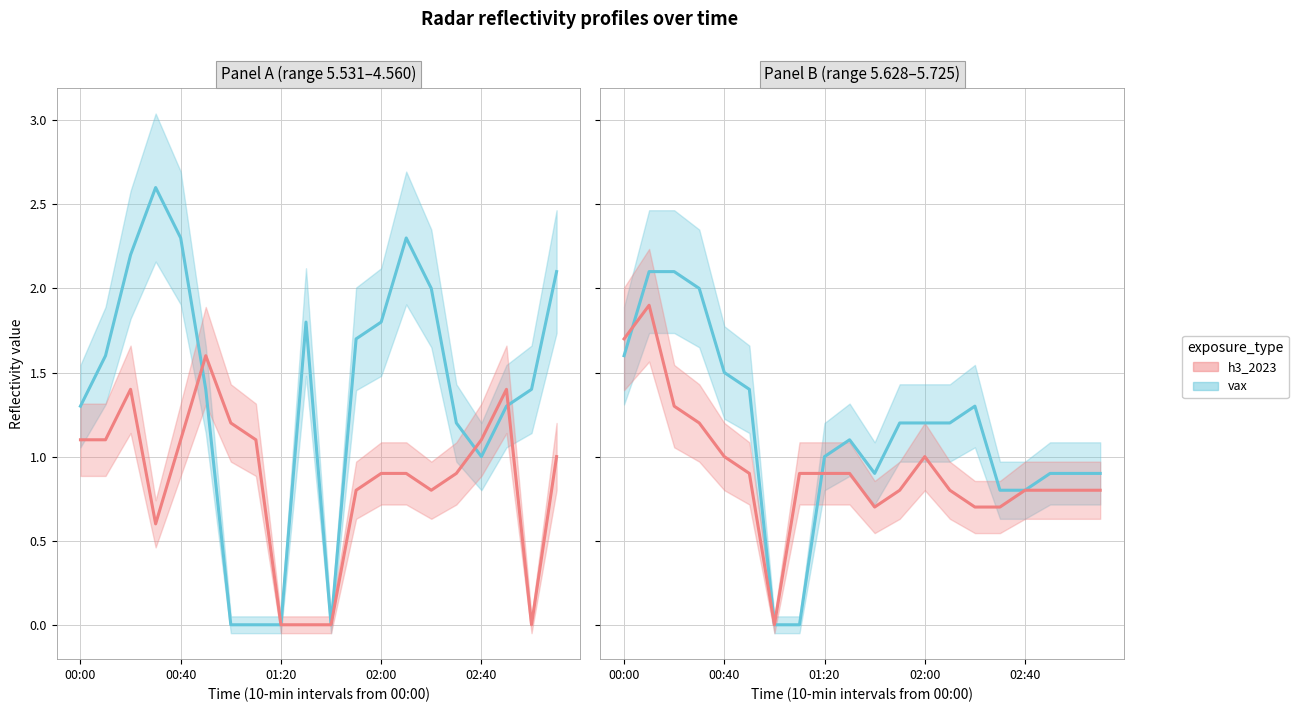

What is the difference between the second highest and second lowest values in the vax series?

2.1